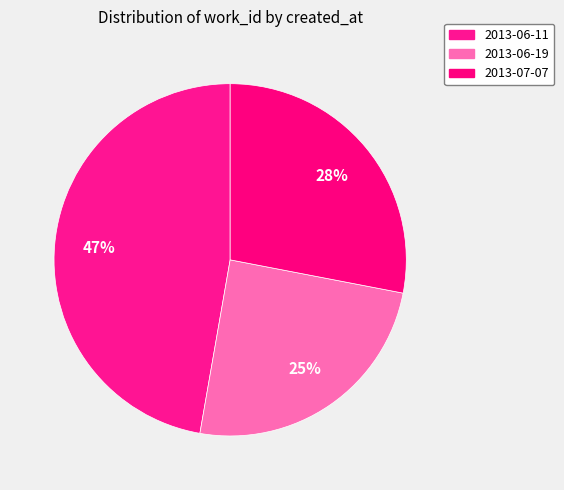

What is the ratio of the value at 2013-06-11 to the value at 2013-07-07?

1.7